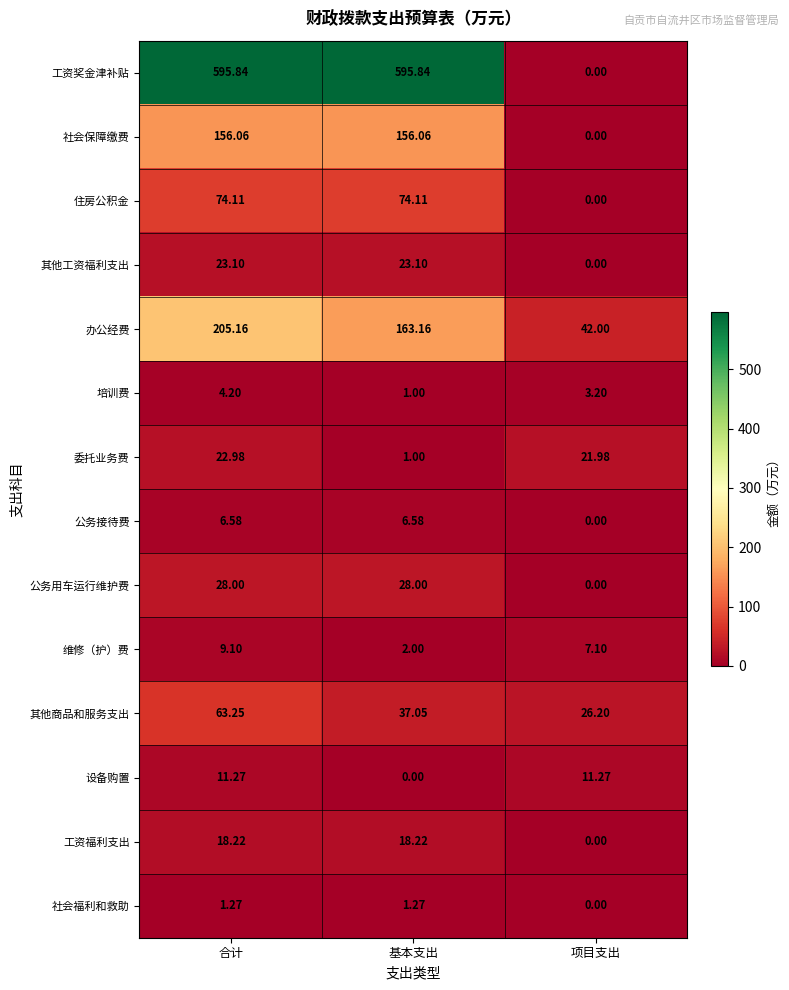

At which label does 委托业务费 reach its peak?

合计